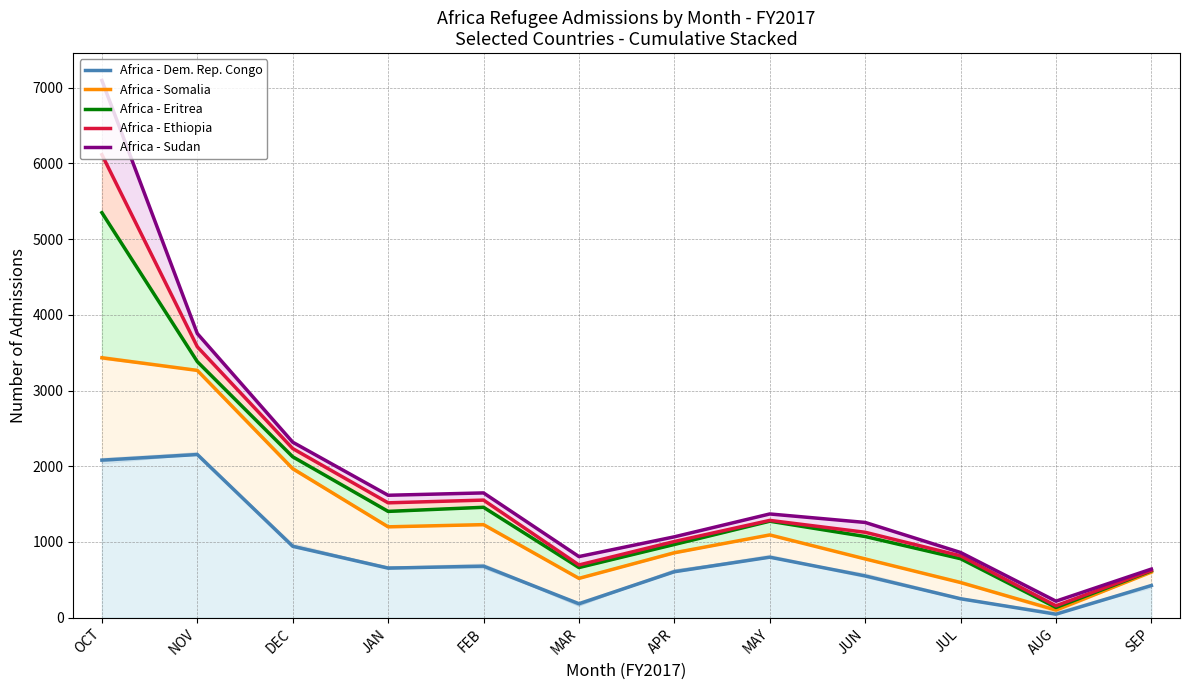

Count the number of data series in this chart.

5